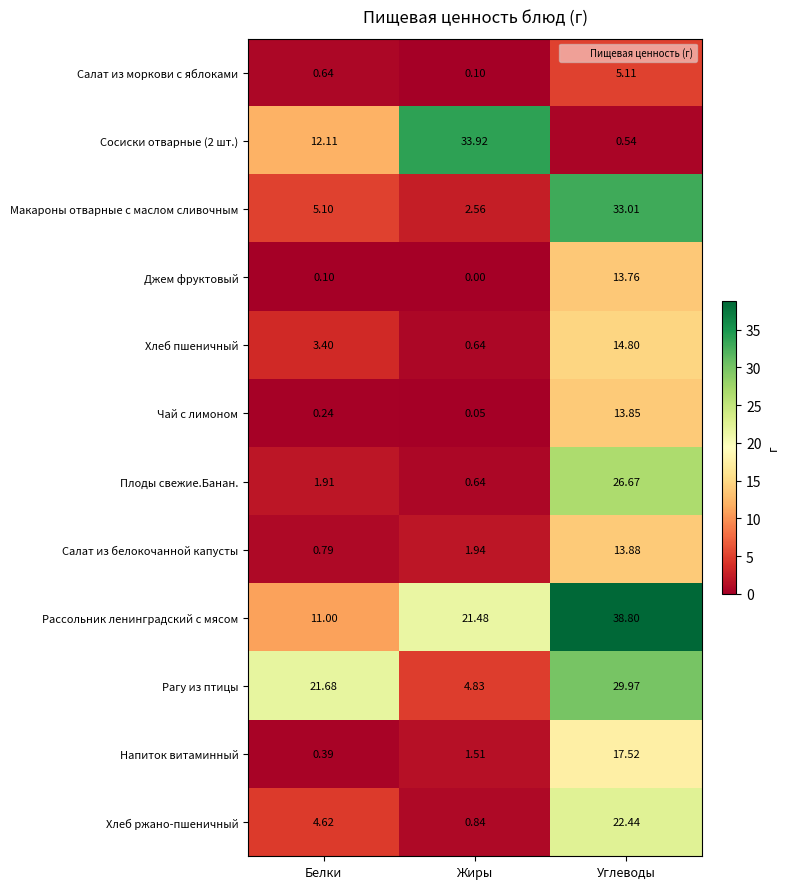

Between Белки and Углеводы, which series saw the biggest shift?

Макароны отварные с маслом сливочным